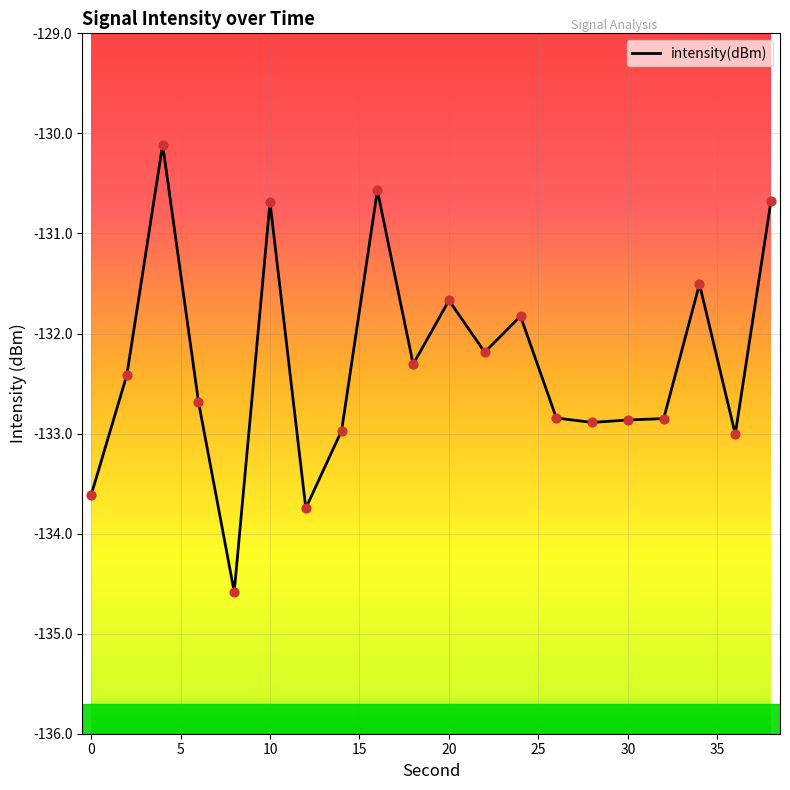

What is the greatest value displayed?

-130.1